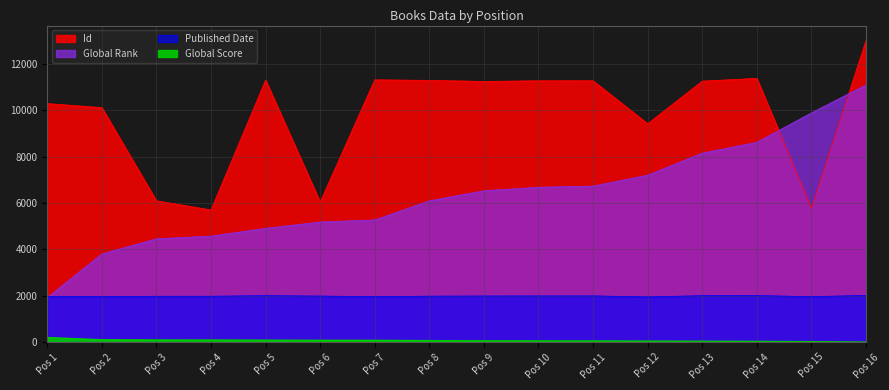

Is it true that Id equals 1332 at Pos 3?

False